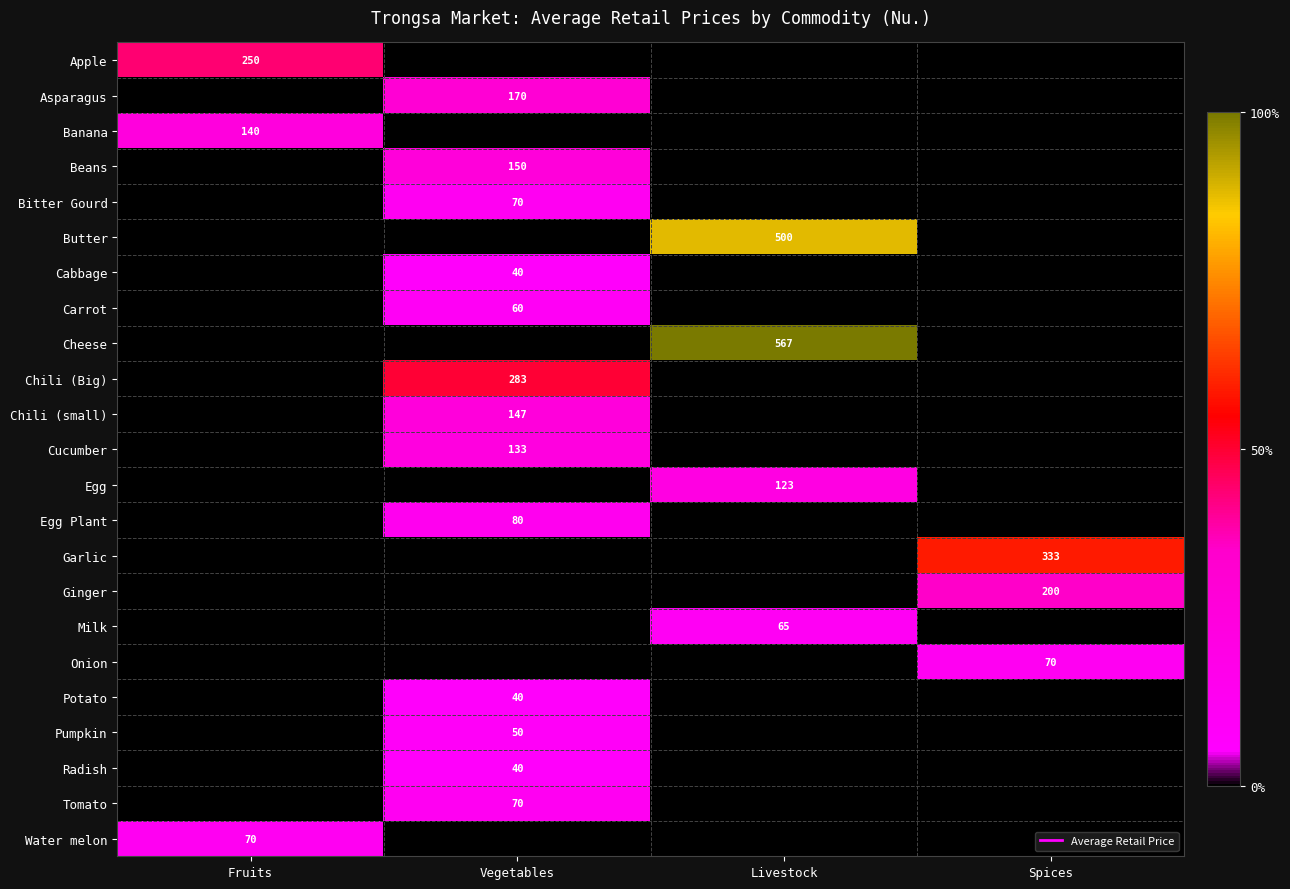

The value of Cheese at Vegetables is 0.0. True or false?

True